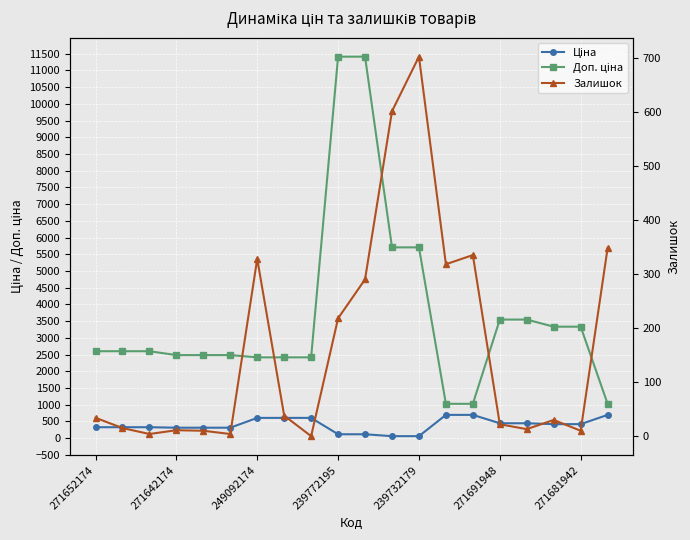

Is this an area chart (filled region under the line)?

No